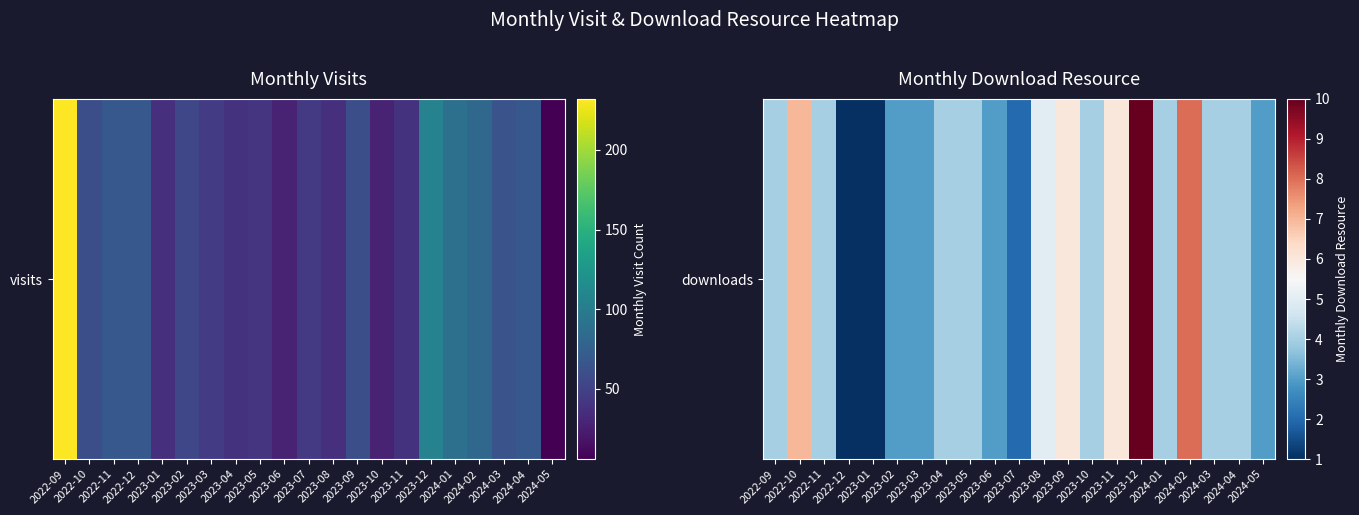

At which label is the value closest to 5?

2023-08